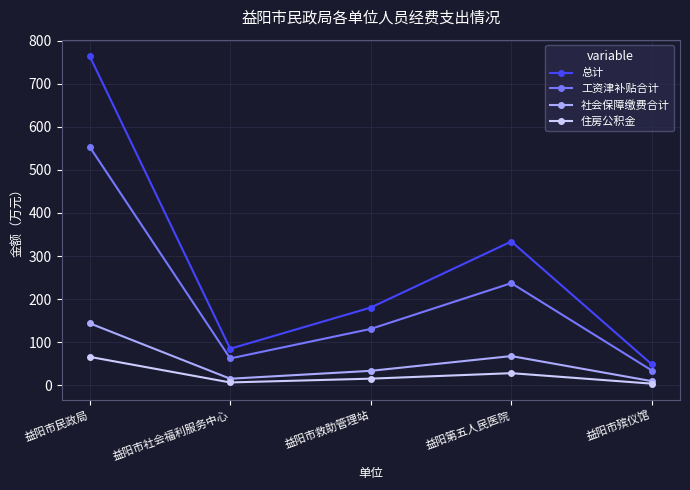

What is the label of the 1st point from the left?

益阳市民政局